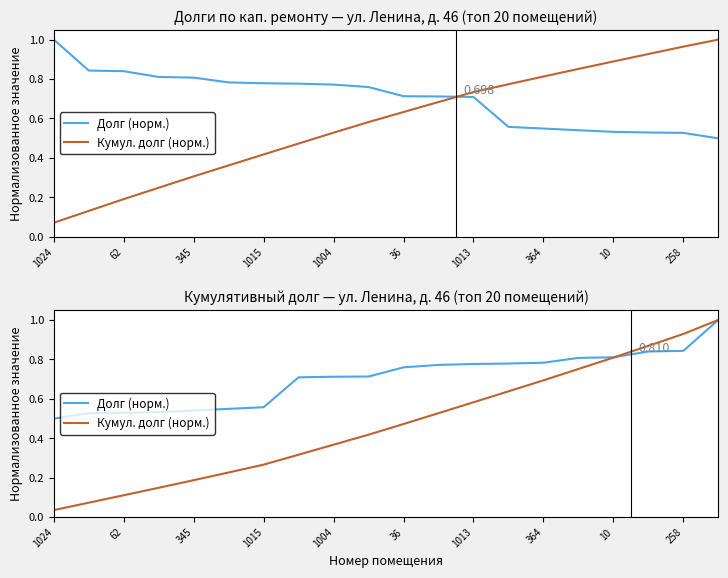

Rank the series by their maximum value, from highest to lowest.

Долг (норм.), Кумул. долг (норм.)